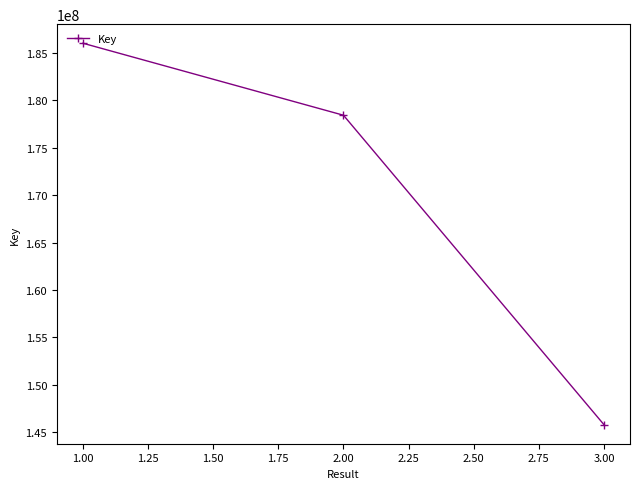

What is the label of the 3rd point from the right?

1.00